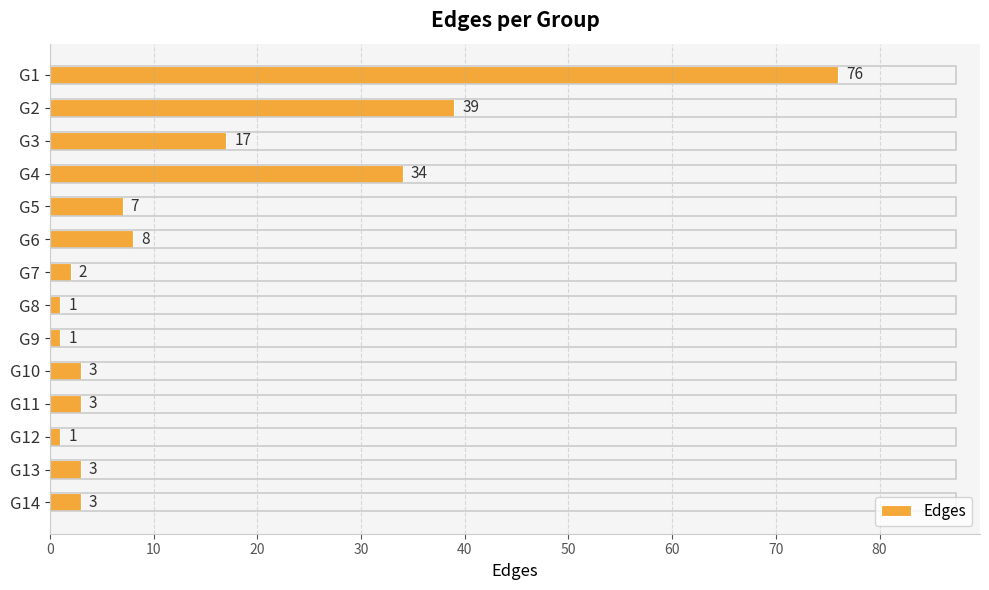

What is the change in value from G3 to G14?

-14